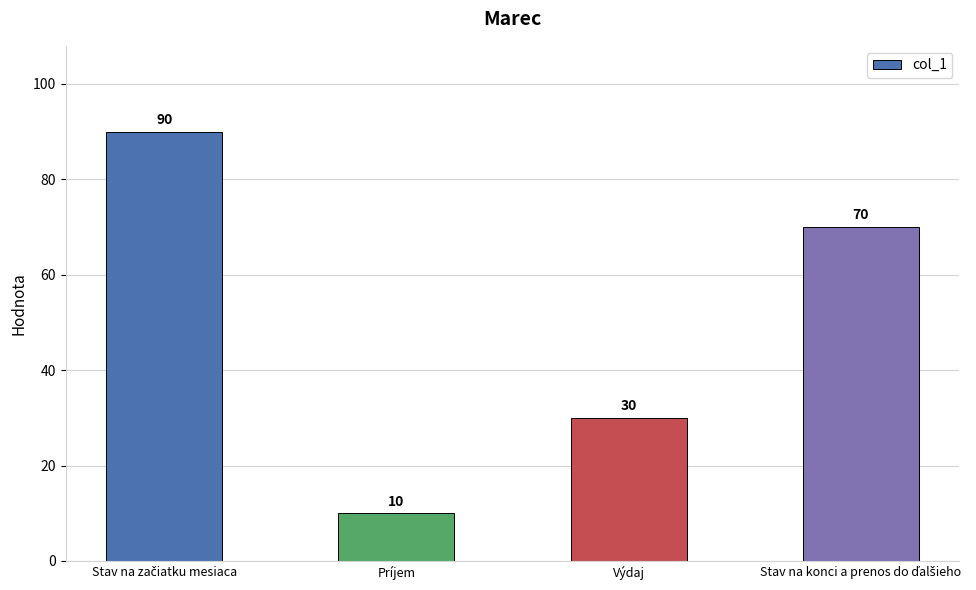

What position from the right is Príjem?

3